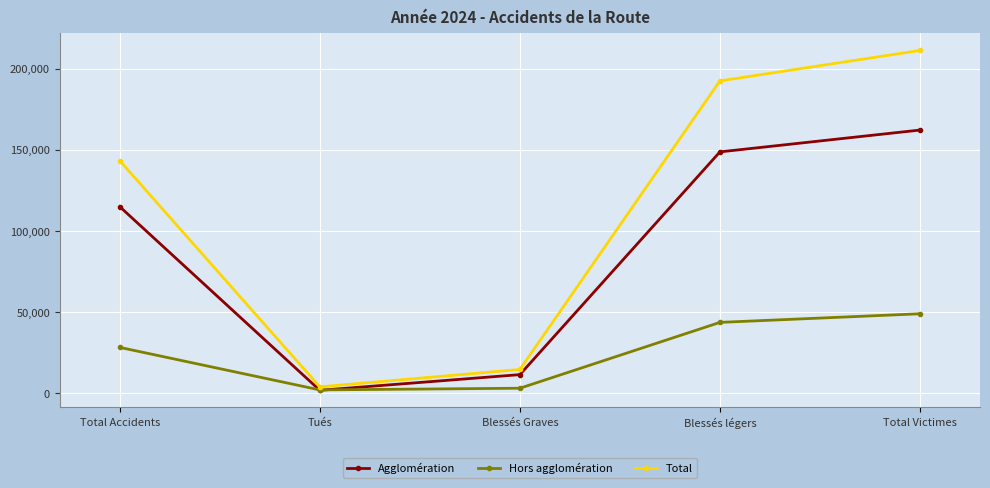

How many data points in Hors agglomération are less than 28315?

2